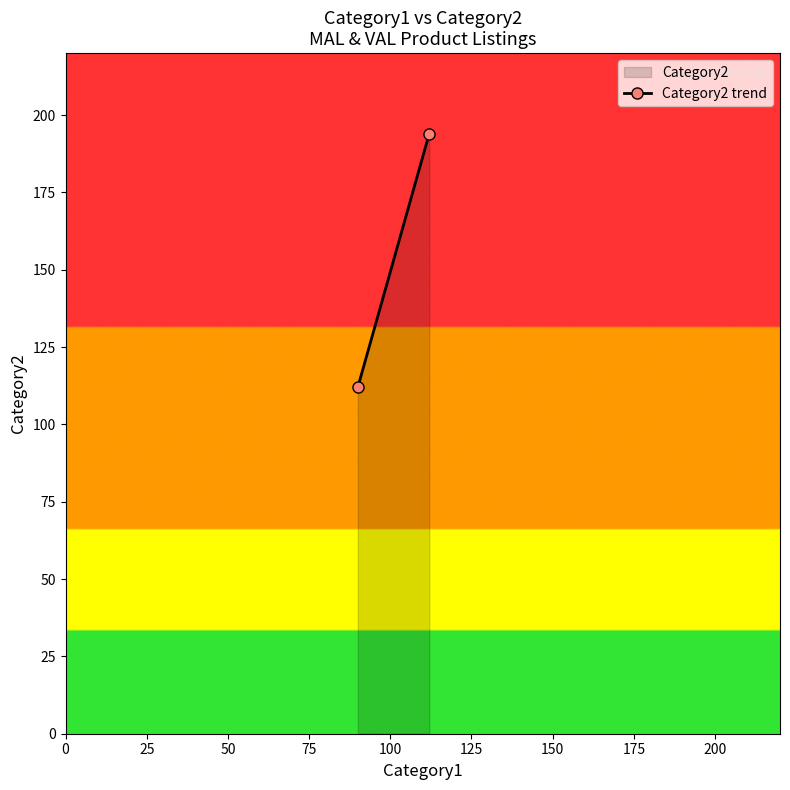

What is the difference between the maximum and minimum values?

82